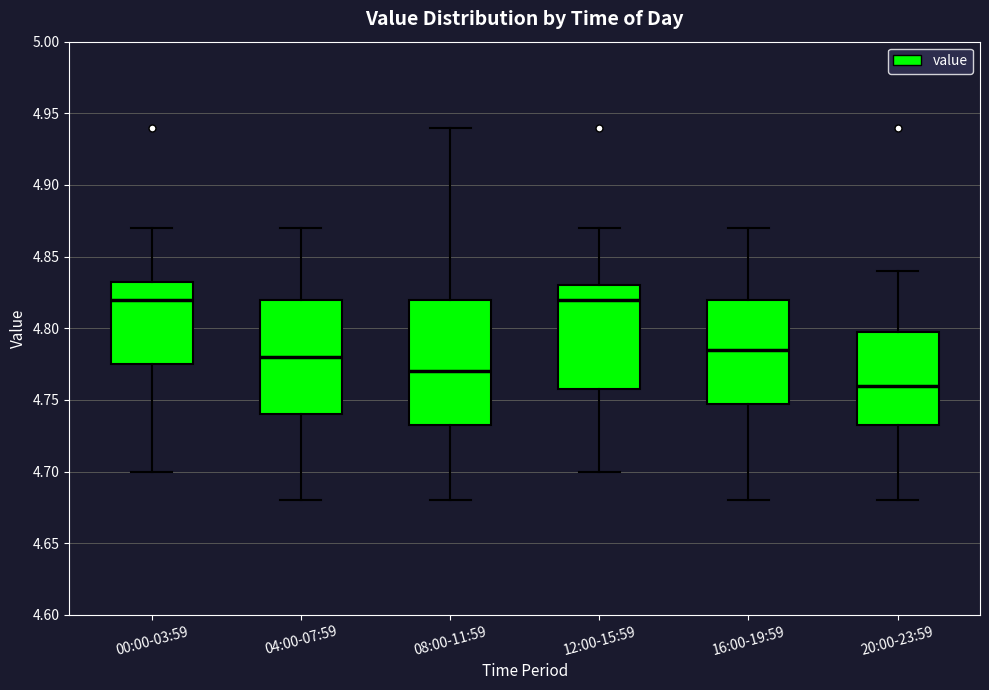

Which box is the tallest, from its lower edge to its upper edge?

08:00-11:59